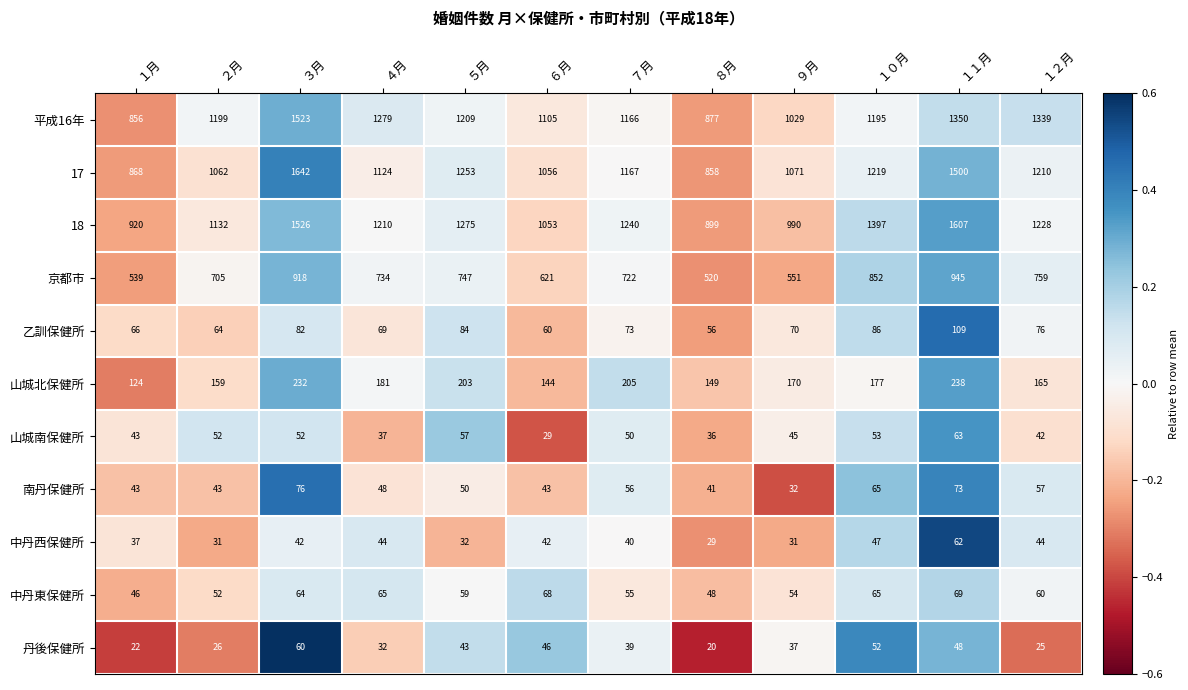

Read the 山城南保健所 value at １２月, to the nearest 10.

40